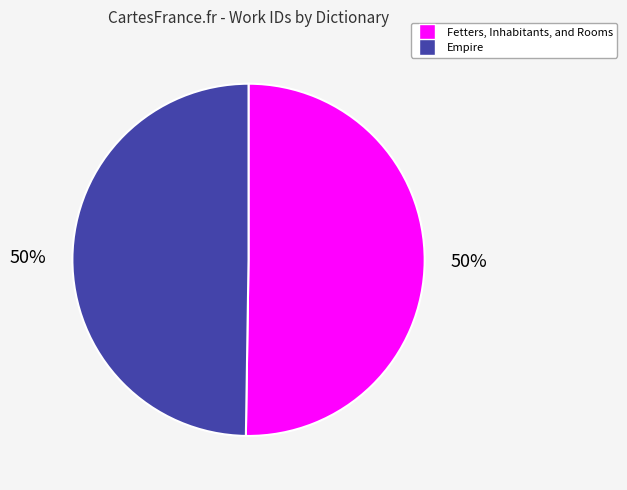

To the nearest percent, what is the combined percentage of Empire and Fetters, Inhabitants, and Rooms?

100%